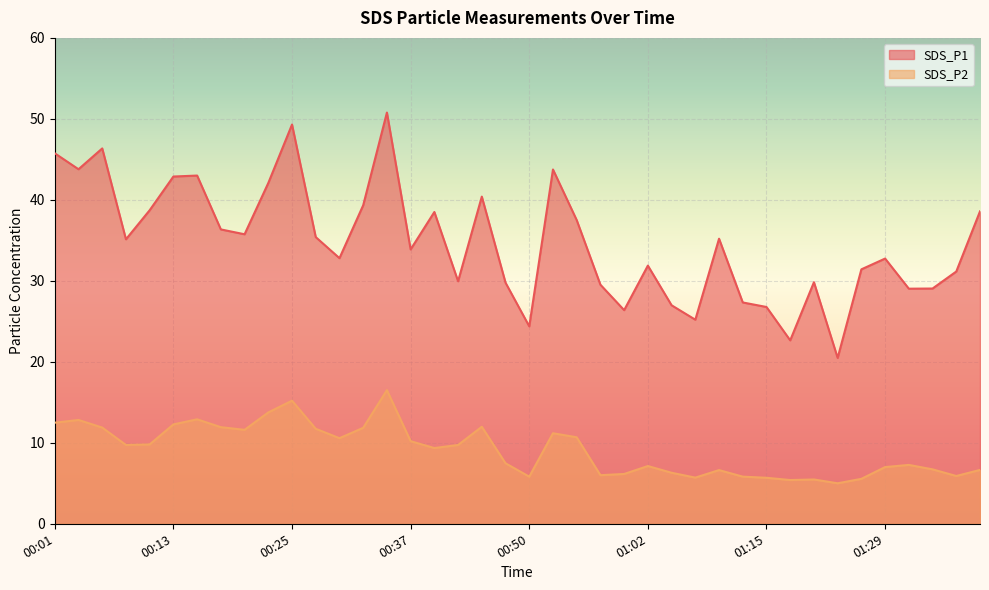

Rank the series at 00:11 from lowest to highest value.

SDS_P2, SDS_P1